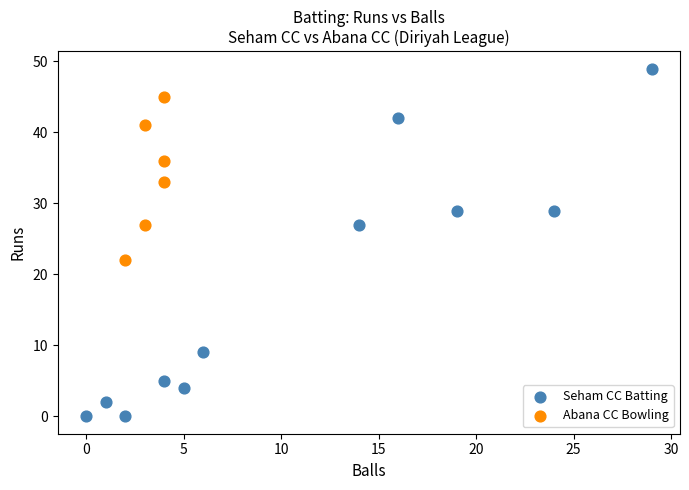

Which series reaches the minimum Y coordinate?

Seham CC Batting